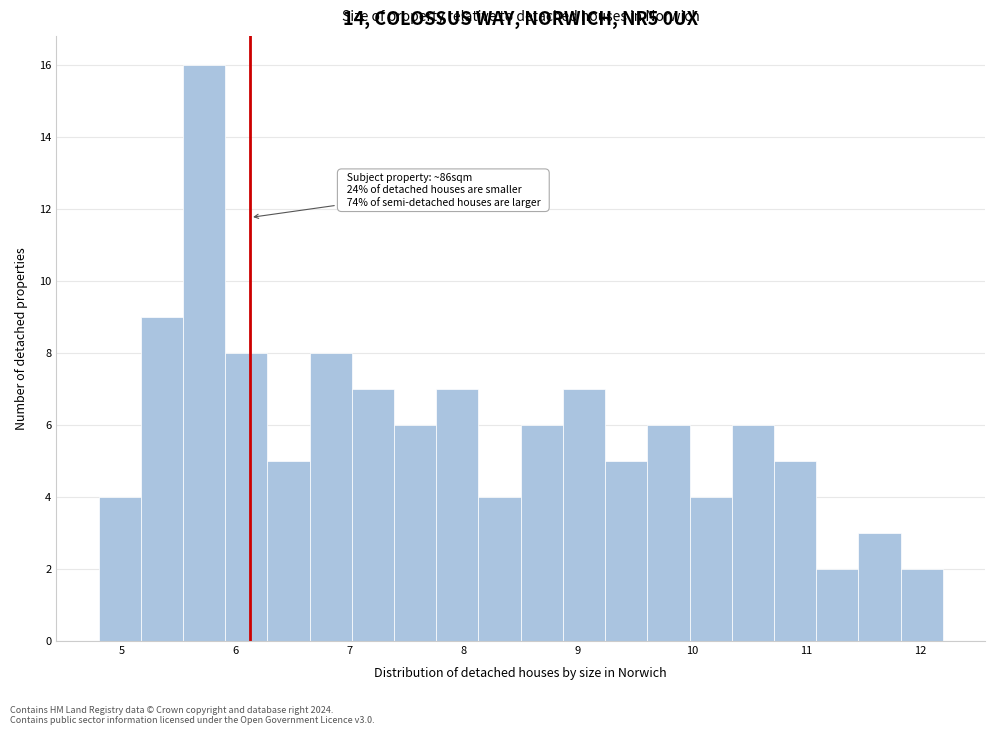

Read against the x-axis, roughly where is the centre of the tallest bar?

5.7